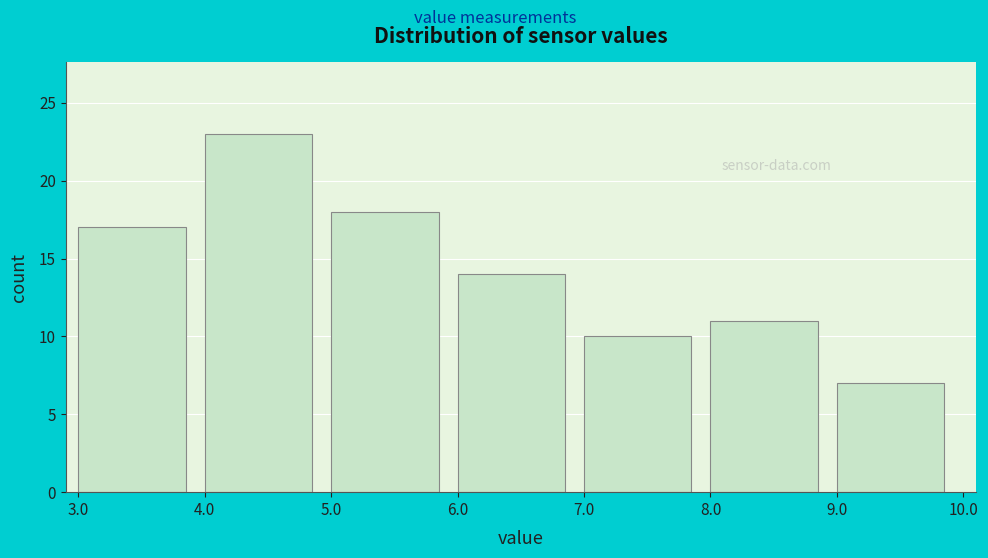

What is the height of the bar covering 6.0 to 7.0 on the x-axis? The values are not printed on the chart, so give them approximately, as read against the axis.

14